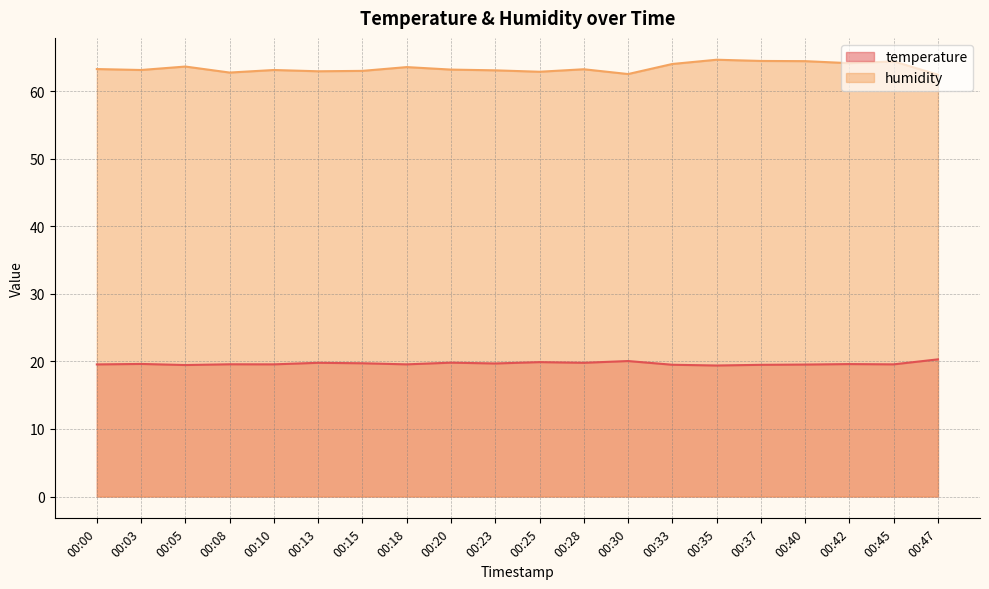

At which category does temperature reach its first local peak?

00:03